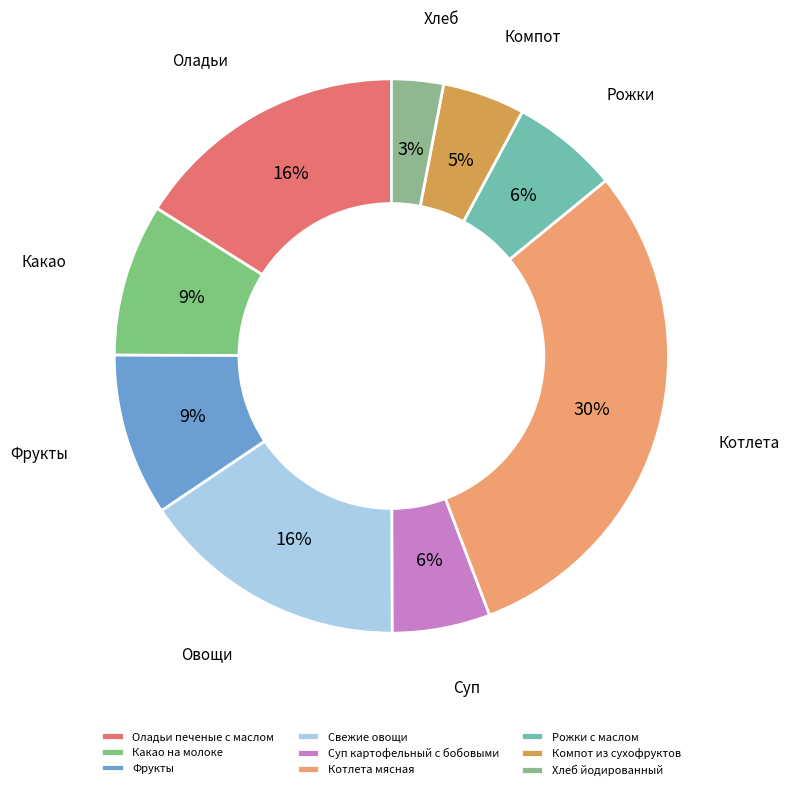

Rank the categories by value from highest to lowest.

Котлета мясная, Оладьи печеные с маслом, Свежие овощи, Фрукты, Какао на молоке, Рожки с маслом, Суп картофельный с бобовыми, Компот из сухофруктов, Хлеб йодированный